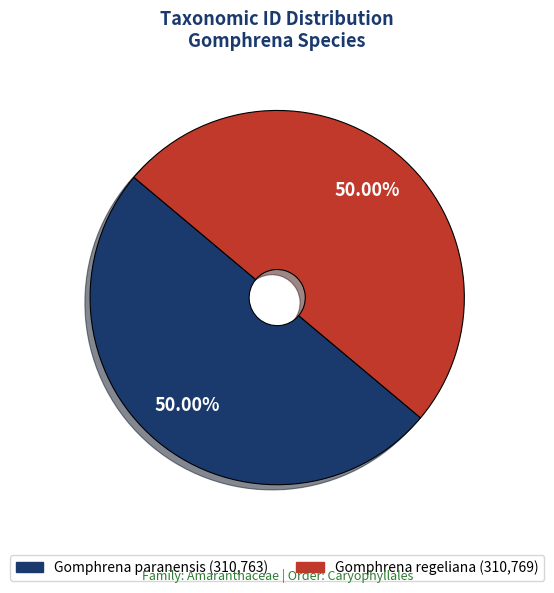

Is it true that Gomphrena regeliana is 50% of the pie?

True